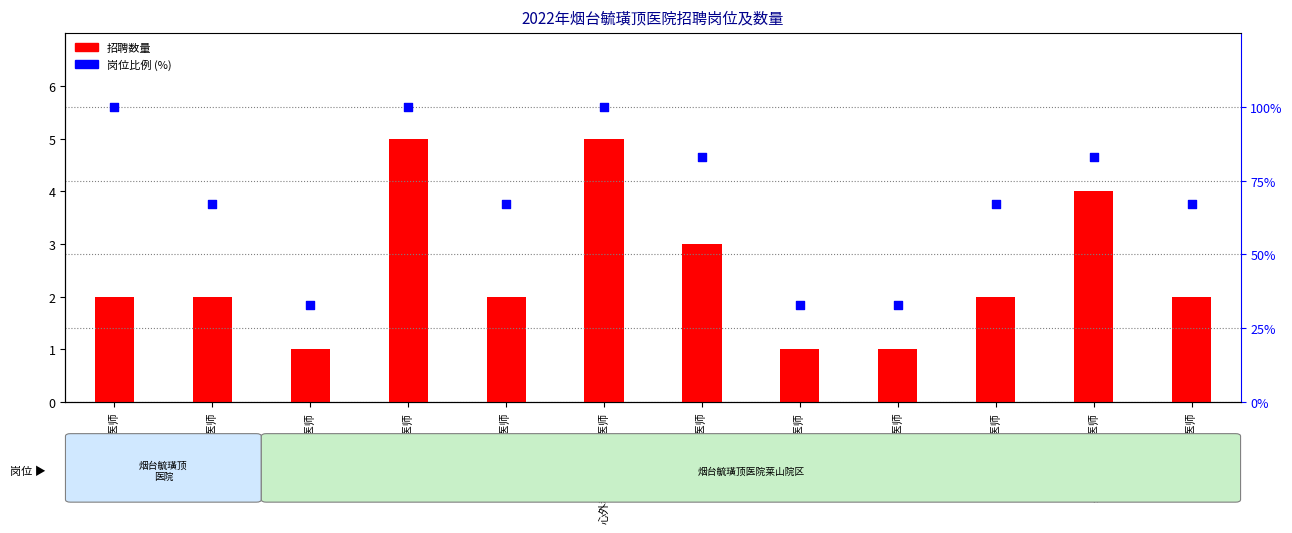

At which category is the sum across all series the highest?

重症医学科医师